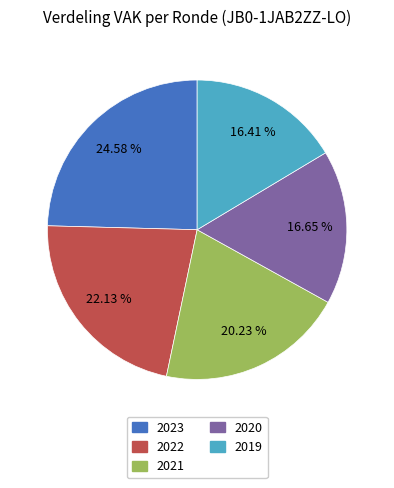

Is there any slice that represents more than half of the pie?

No